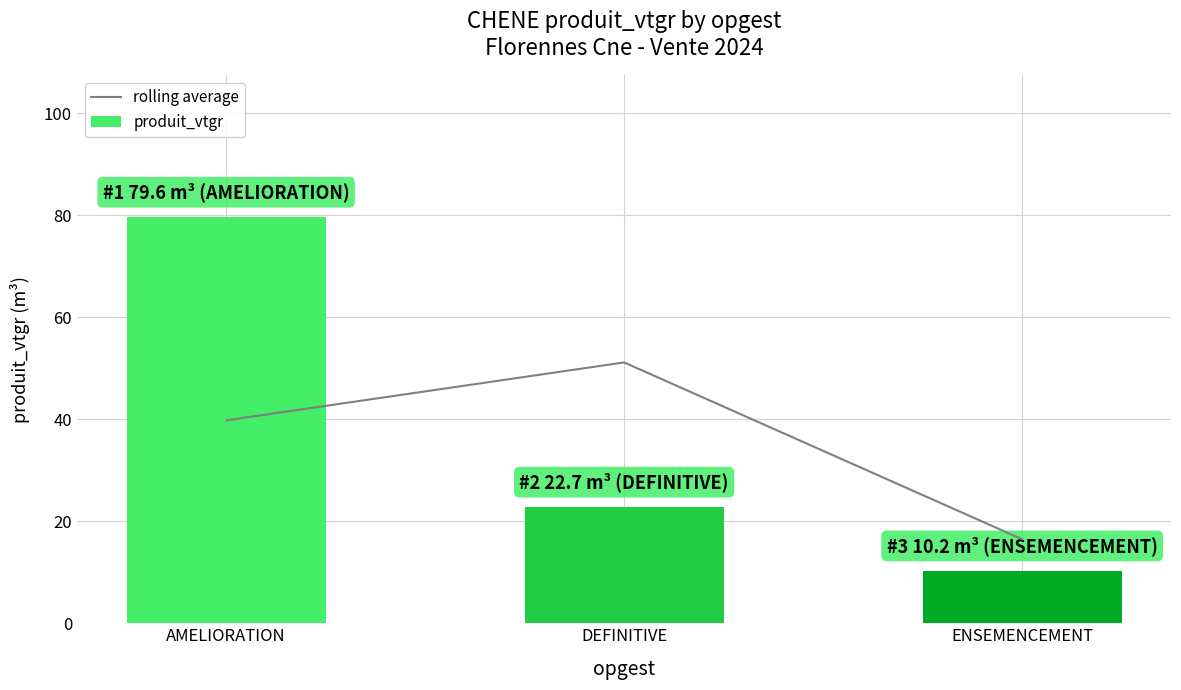

What is the greatest value displayed?

79.6